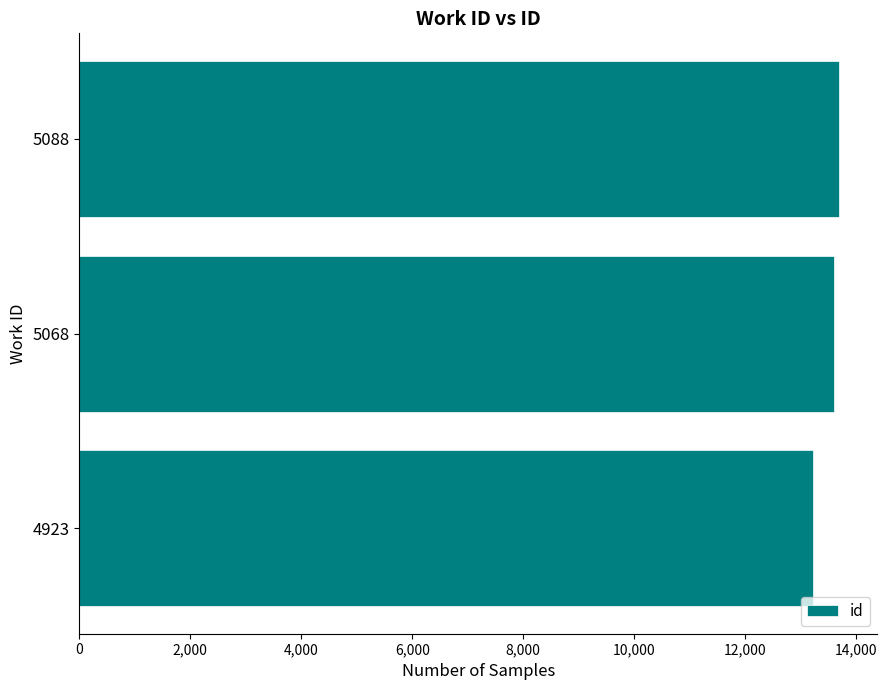

True or false: the data shows 20482 at 4923.

False